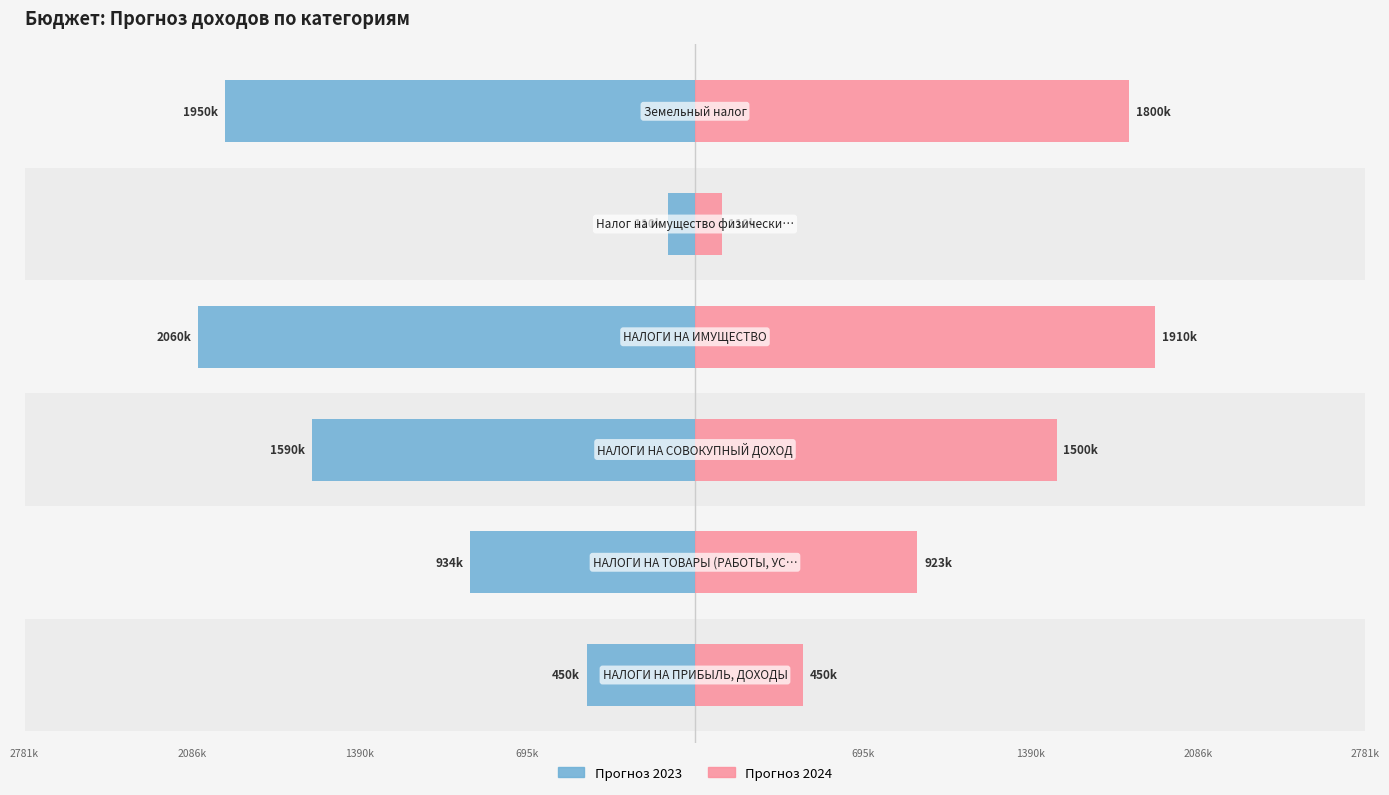

How many data points in Прогноз 2024 are above 1500000?

2